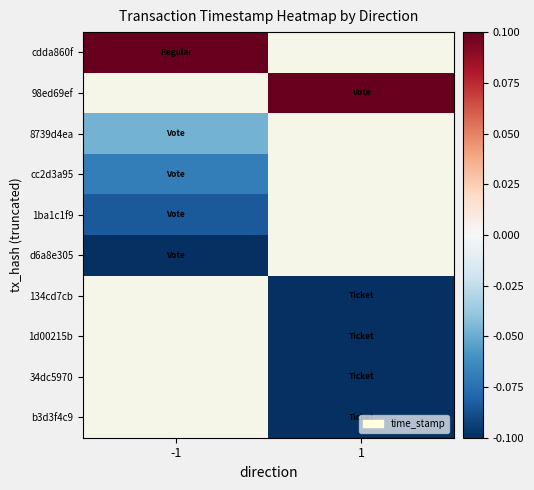

The value of d6a8e305 at -1 is -0.2. True or false?

False